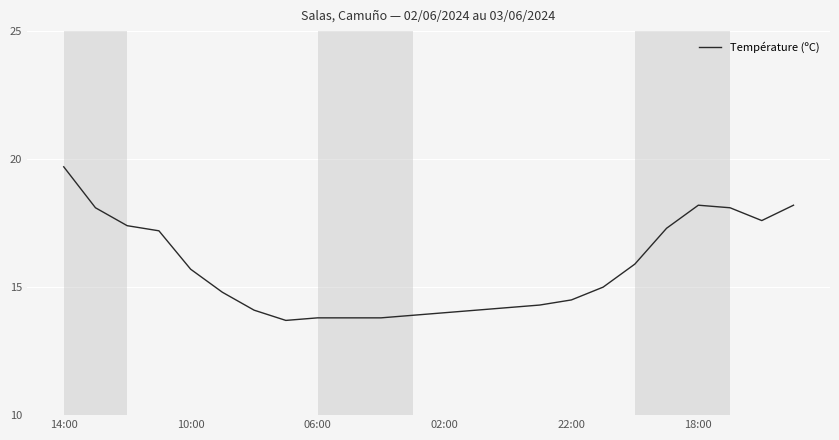

What is the difference between the maximum and minimum values?

6.0